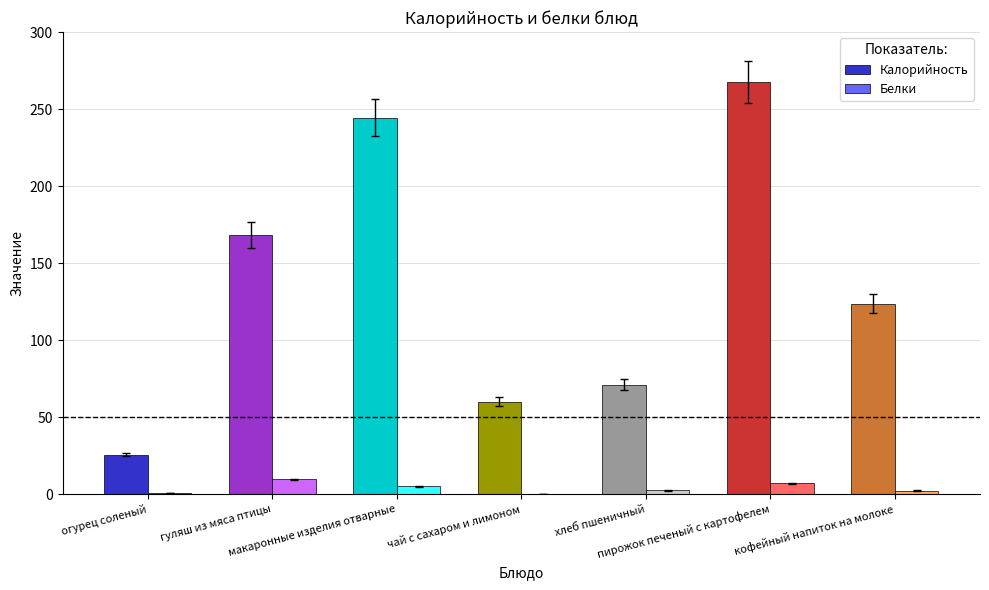

How many groups of bars are there?

7